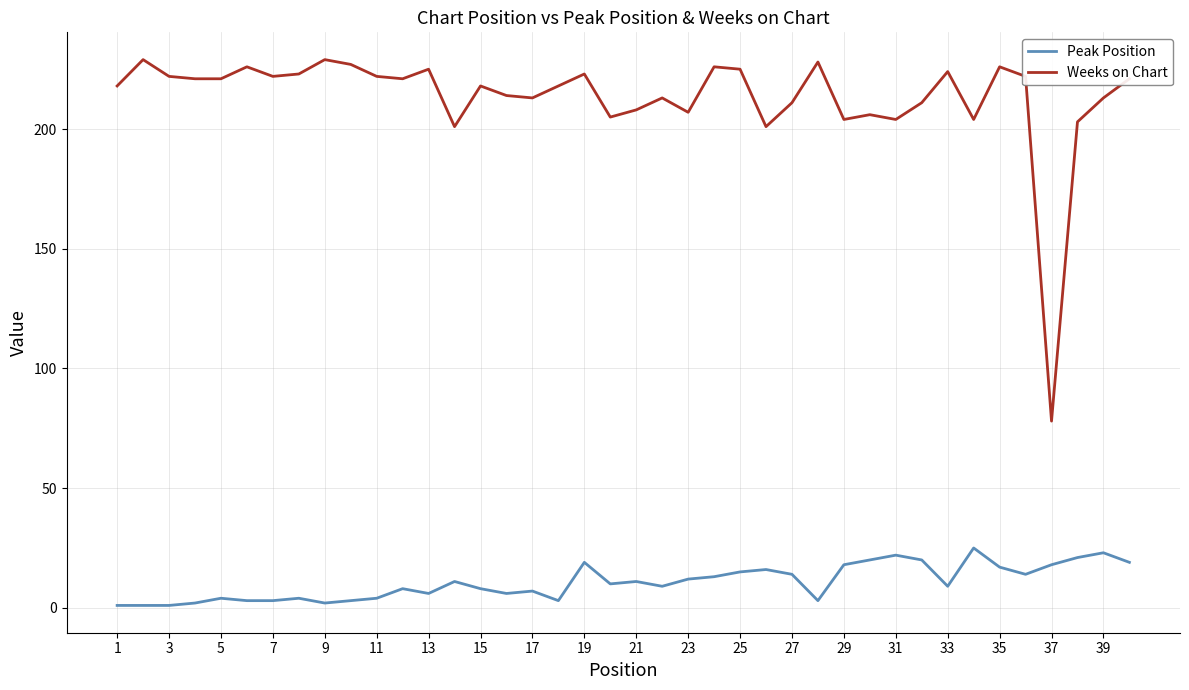

What is the maximum value shown in the chart?

229